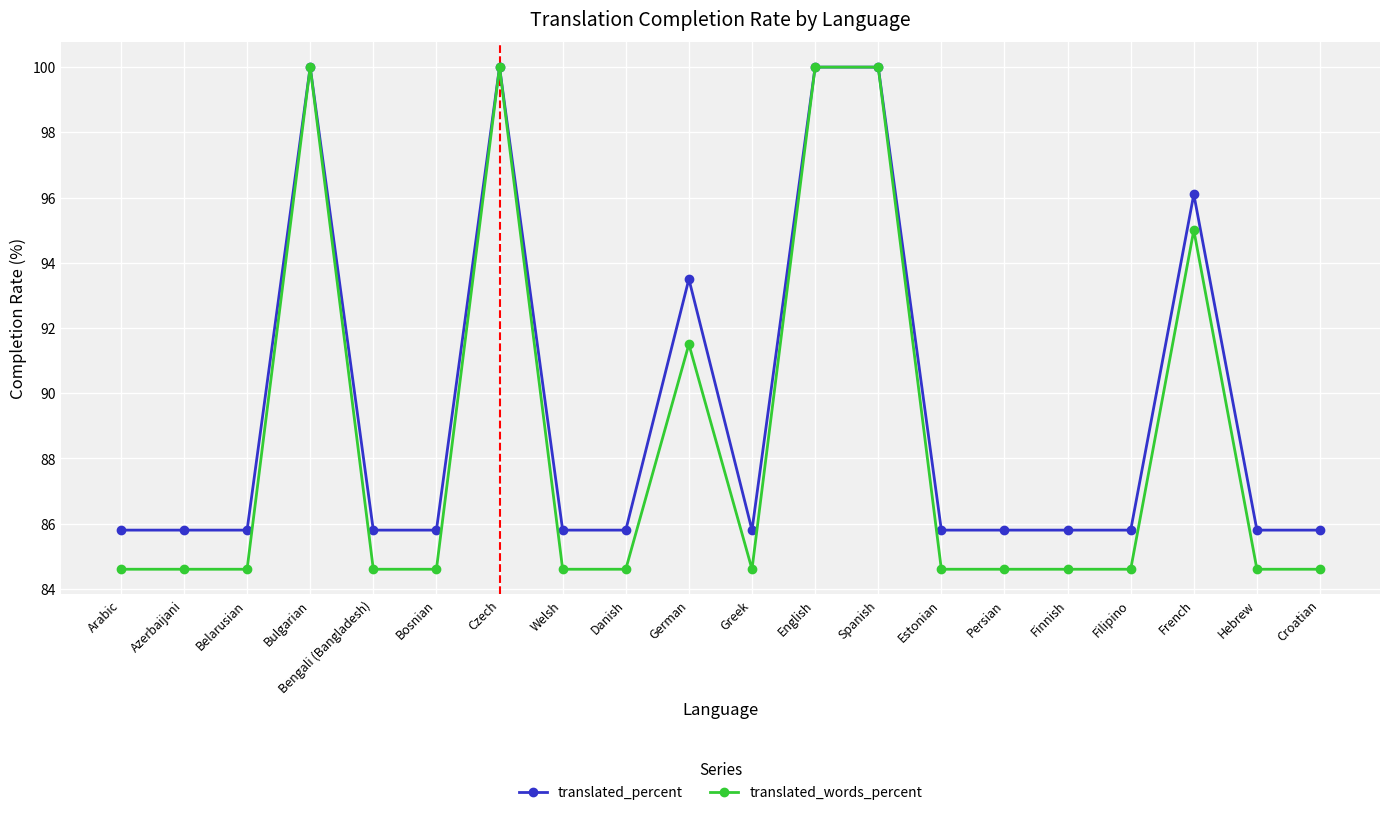

Which series has the largest range (max minus min)?

translated_words_percent